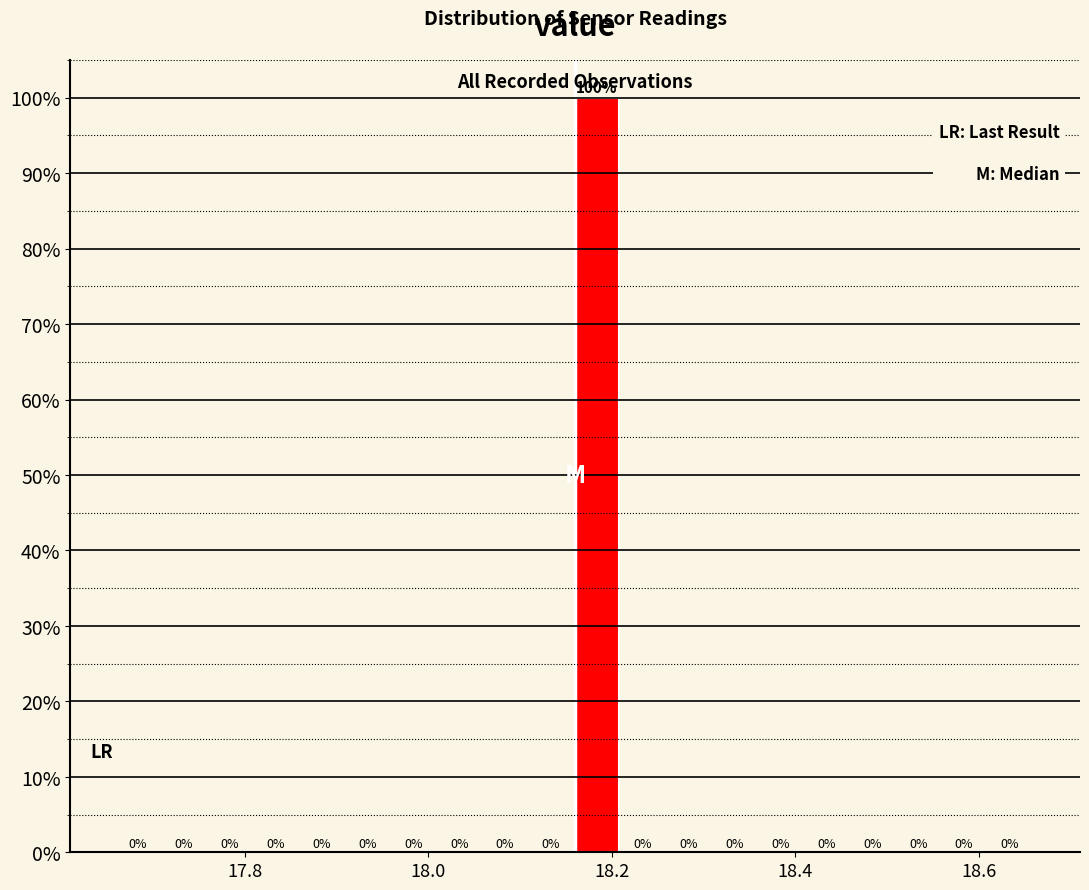

Read against the x-axis, roughly where is the centre of the tallest bar?

18.18